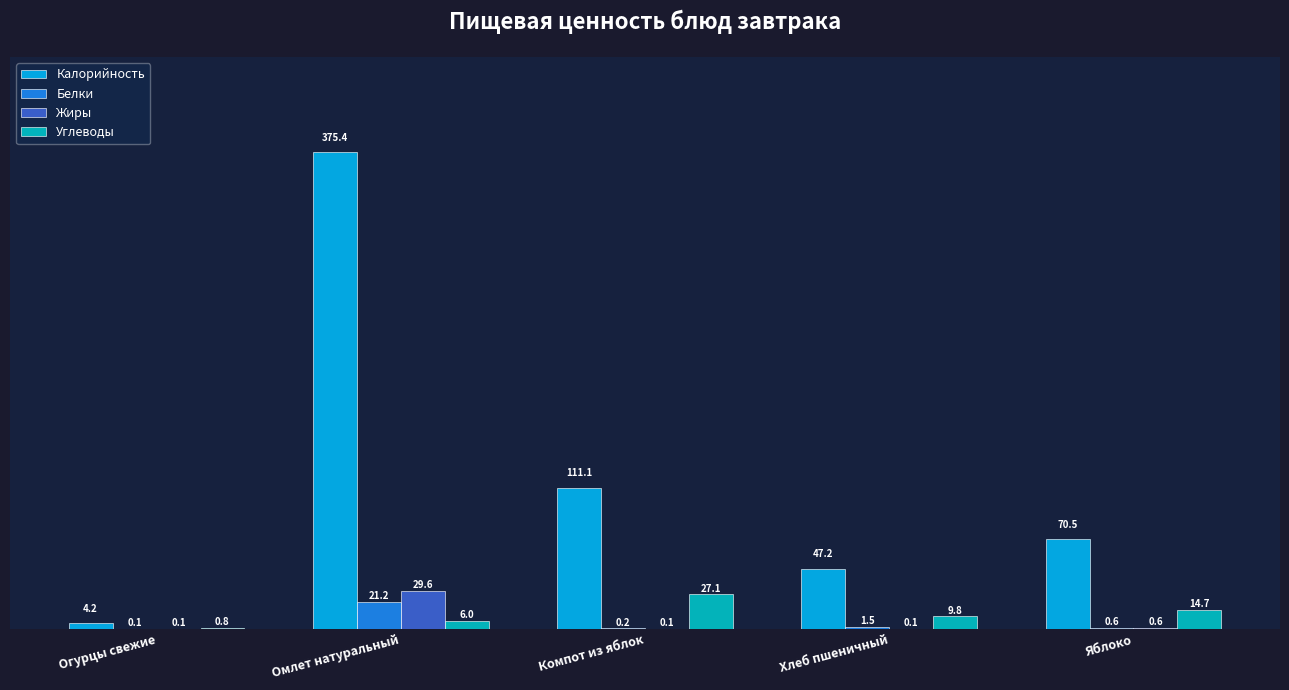

At which label does Углеводы first exceed 9?

Компот из яблок